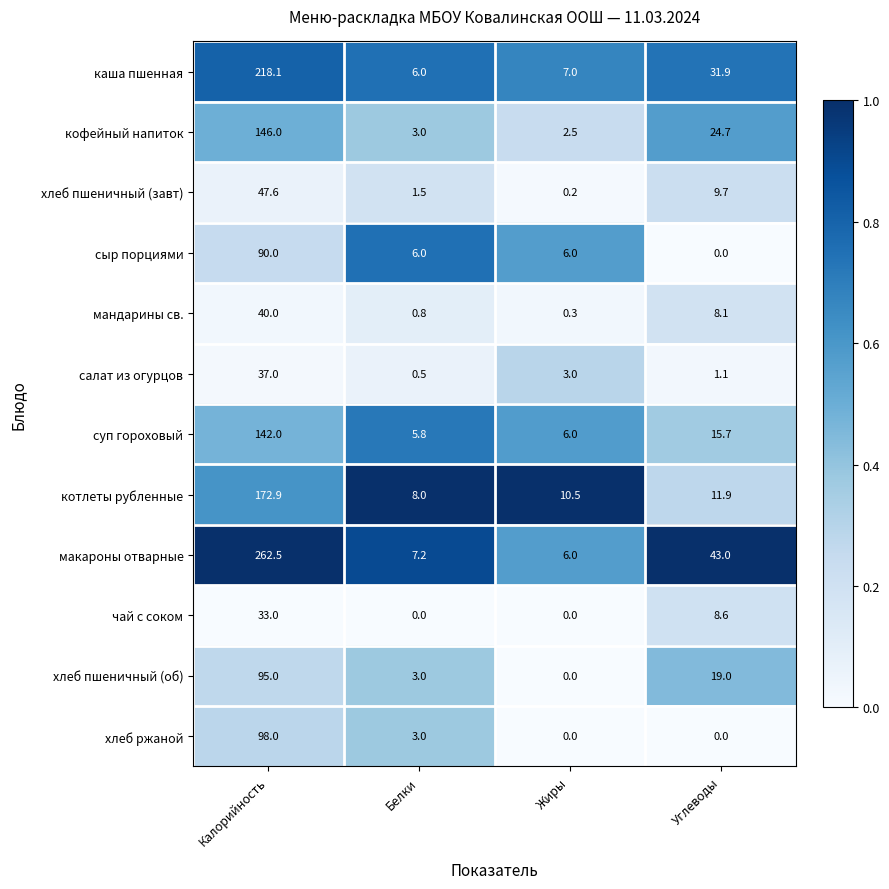

What is the average value of the сыр порциями series?

25.5